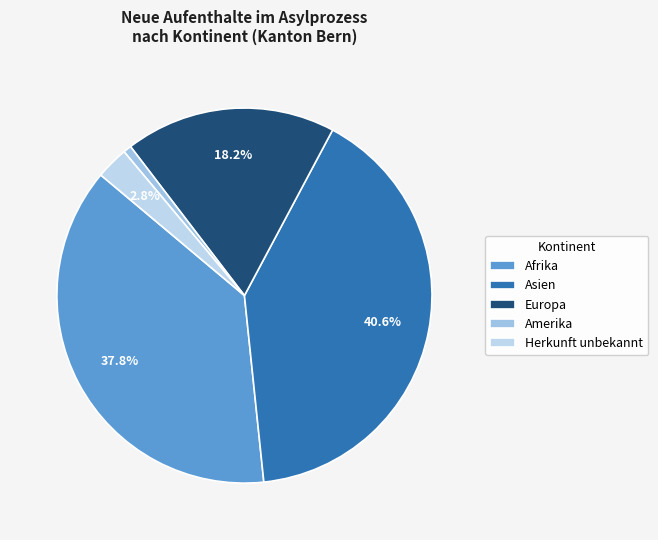

What percentage is the Asien slice, to the nearest percent?

41%